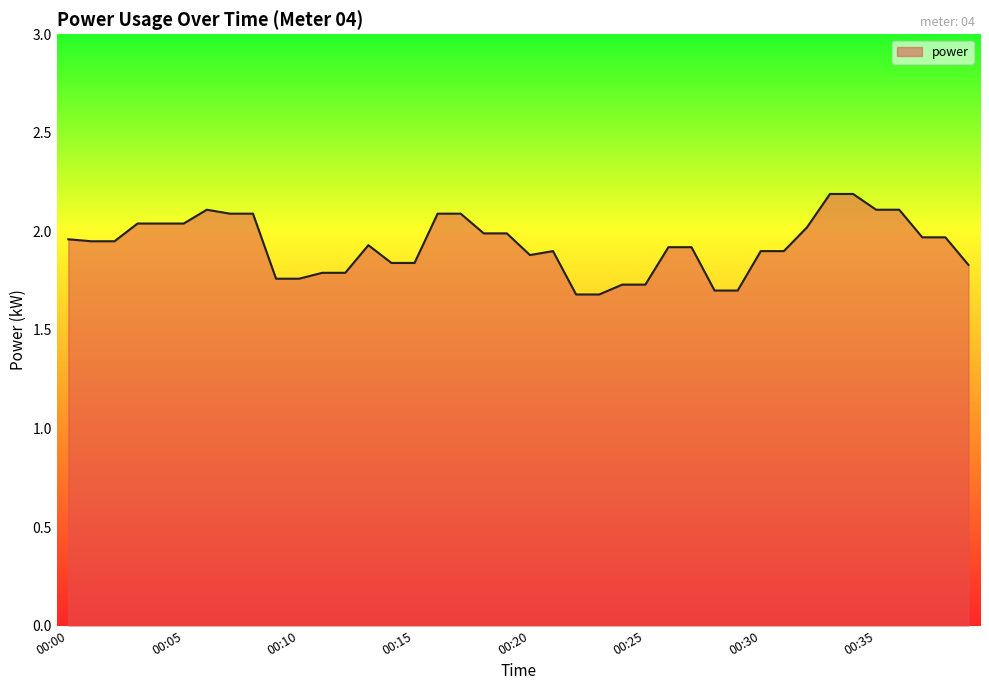

Which has a higher value, 00:13 or 00:12?

00:13